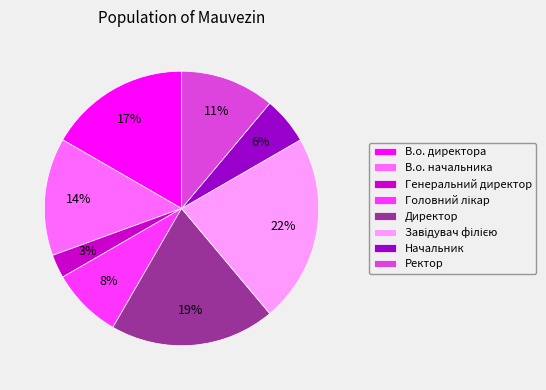

How many segments does this pie chart have?

8